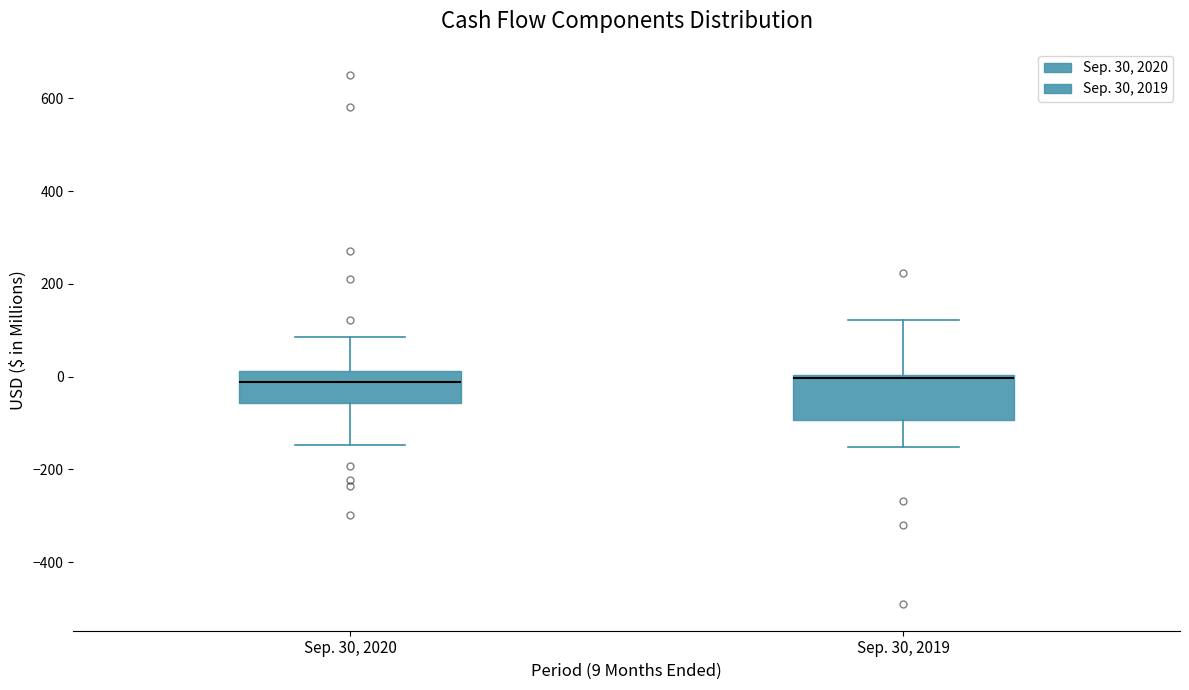

Reading left to right, transcribe this box plot: for each box, give where its median line is, the range the box spans, and where its two whiskers end, as read against the y-axis. The values are not printed on the chart, so give them approximately, as read against the axis.

Sep. 30, 2020: median -20, box -60 to 20, whiskers -140 to 80
Sep. 30, 2019: median 0 (just below the box's upper edge), box -100 to 0, whiskers -160 to 120